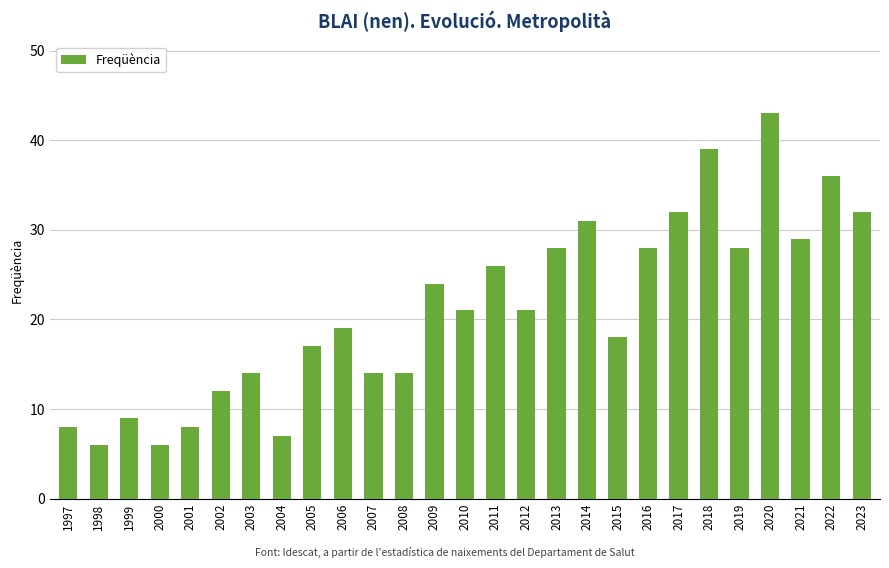

The chart shows a value of 7 at 2005. True or false?

False